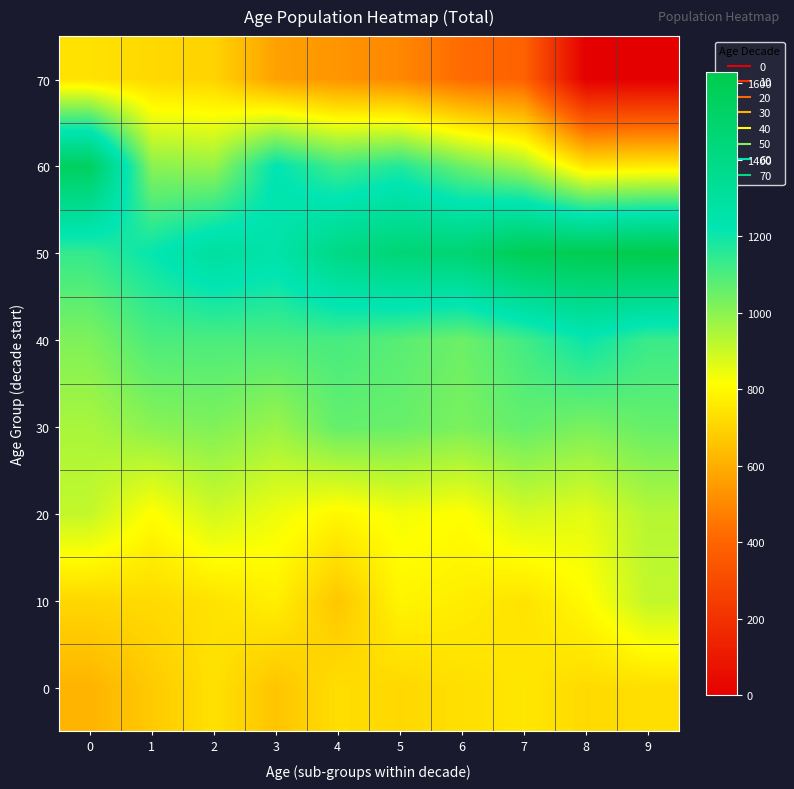

Reading left to right, extract all data points from this chart.

0: 0=615	1=675	2=737	3=661	4=729	5=712	6=731	7=752	8=719	9=730
10: 0=711	1=720	2=741	3=775	4=665	5=789	6=769	7=741	8=805	9=914
20: 0=912	1=810	2=889	3=842	4=795	5=833	6=813	7=884	8=859	9=934
30: 0=953	1=1003	2=1020	3=976	4=1063	5=1055	6=1027	7=1063	8=1027	9=1058
40: 0=1021	1=1102	2=1102	3=1102	4=1109	5=1082	6=1049	7=1116	8=1208	9=1129
50: 0=1138	1=1213	2=1304	3=1259	4=1400	5=1462	6=1473	7=1594	8=1606	9=1630
60: 0=1553	1=1001	2=981	3=1226	4=1117	5=1167	6=1049	7=958	8=743	9=760
70: 0=739	1=714	2=701	3=566	4=534	5=499	6=421	7=394	8=0	9=0